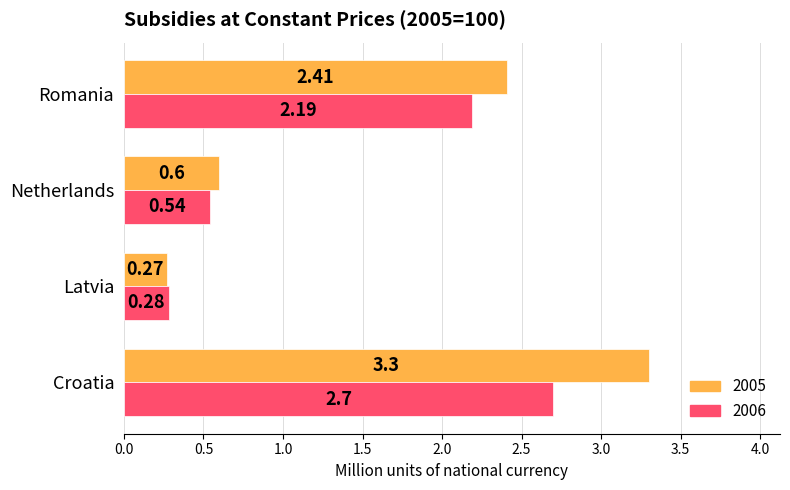

At which label does 2005 reach its peak?

Croatia